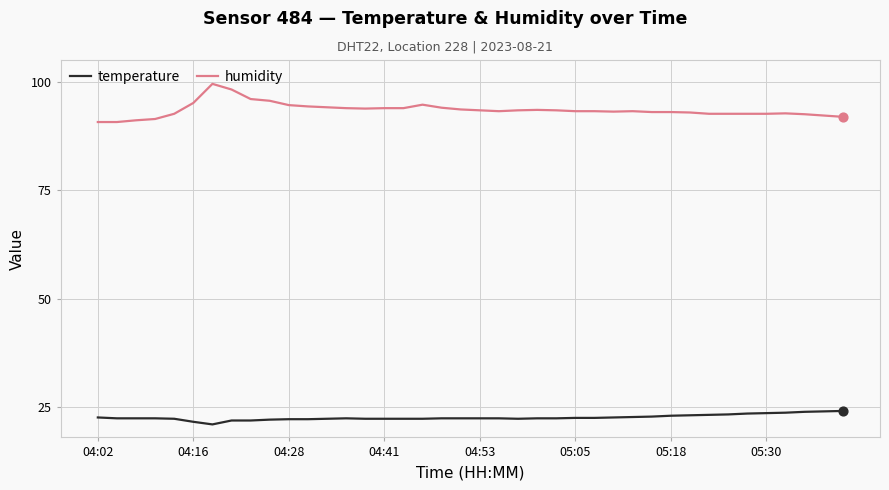

At how many categories does at least one series exceed 44?

40